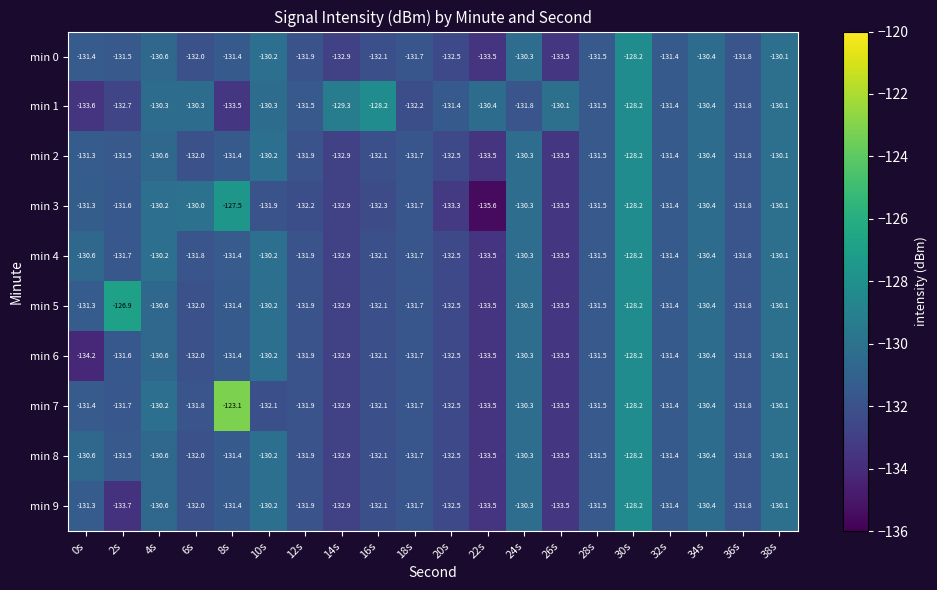

At which category is the sum across all series the highest?

30s